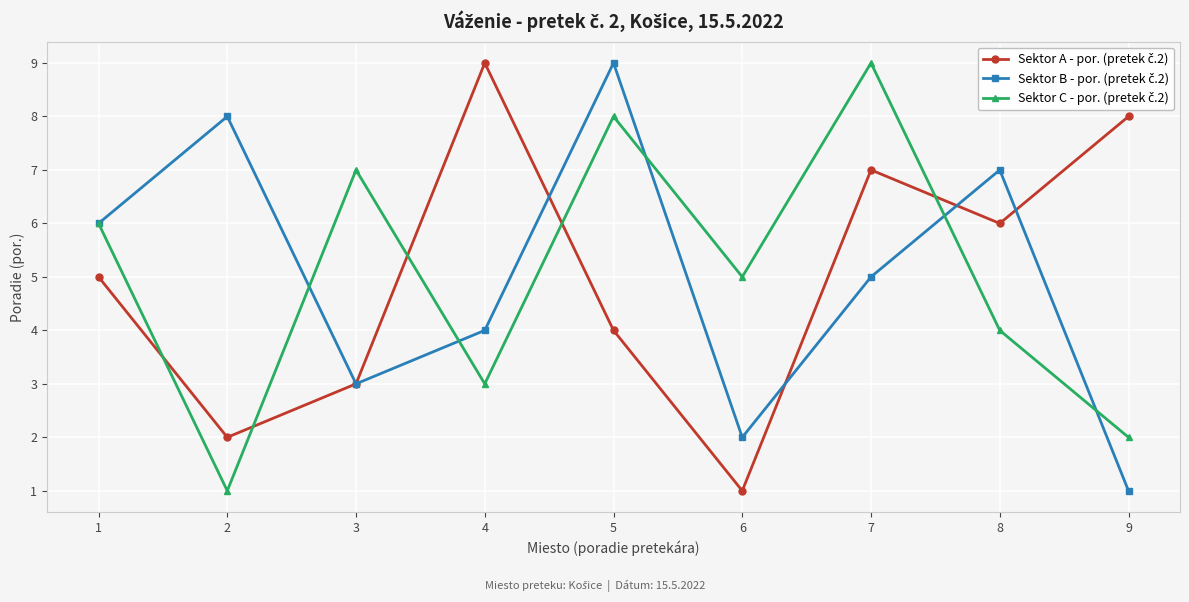

What is the greatest value displayed?

9